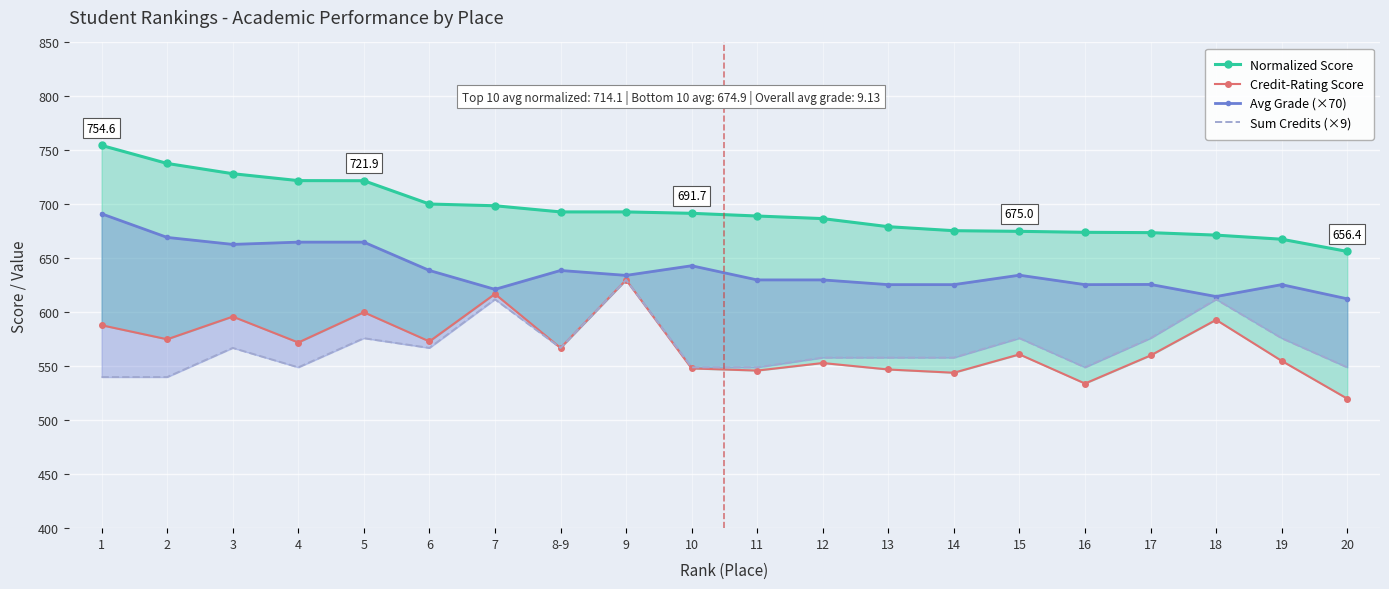

True or false: Avg Grade (×70) has more than 1 points higher than both neighbors.

True